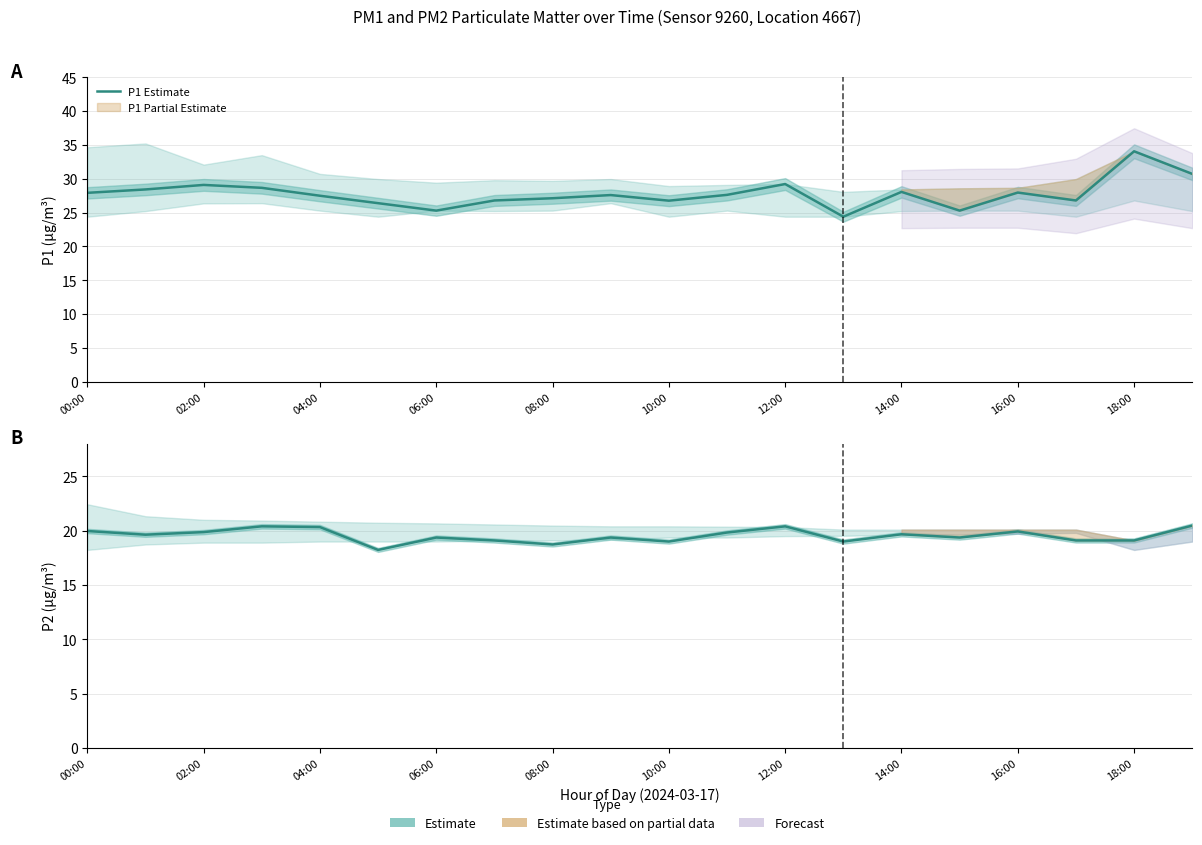

What is the minimum value shown in the chart?

18.2